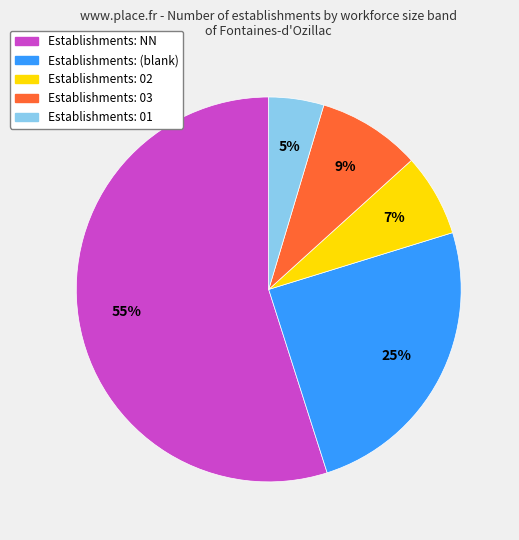

To the nearest percent, what is the average slice percentage?

20%